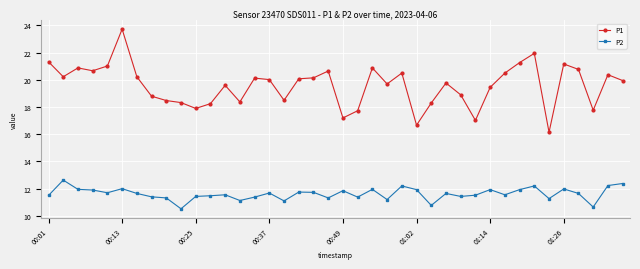

Which series has the widest spread of values?

P1